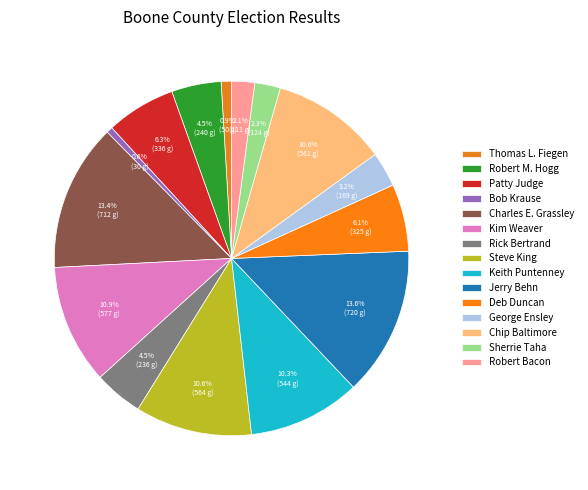

To the nearest percent, what is the combined percentage of Robert Bacon and Kim Weaver?

13%